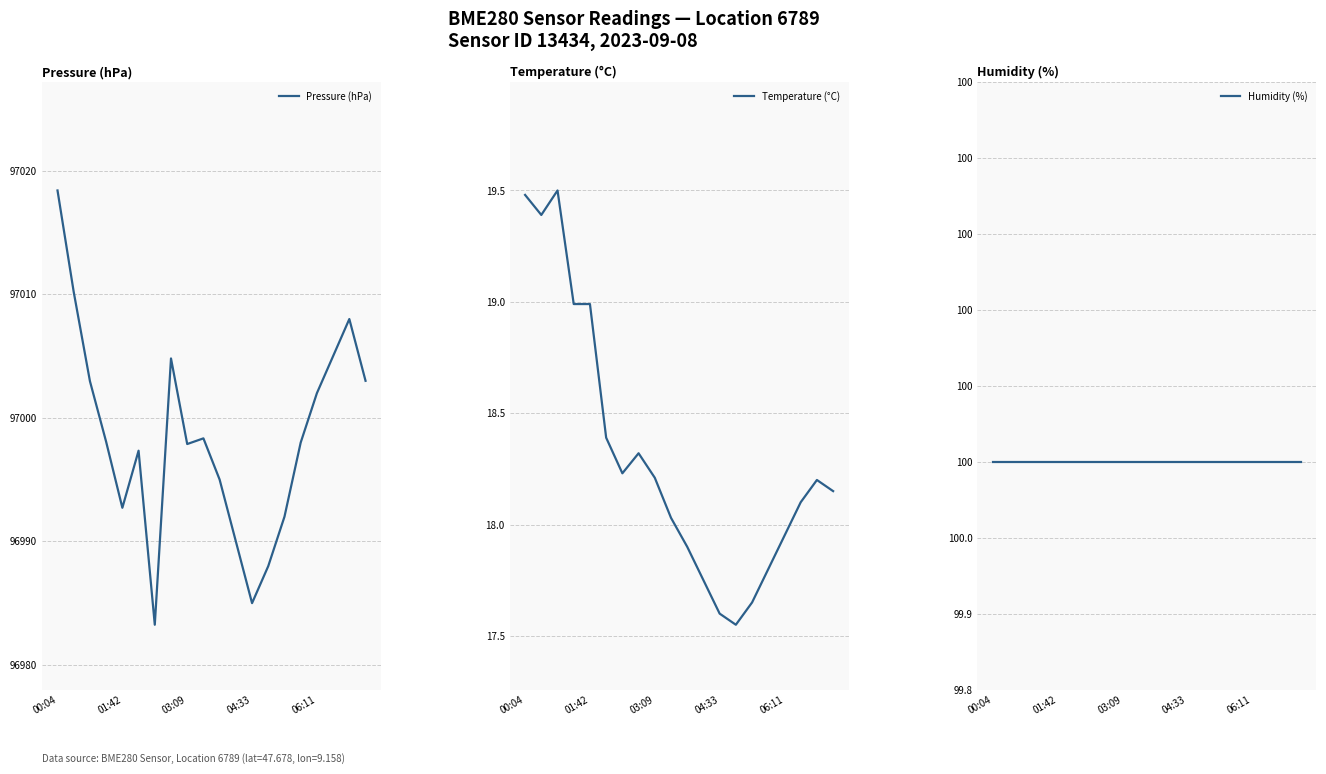

Between 03:09 and 8, which series saw the biggest shift?

Pressure (hPa)